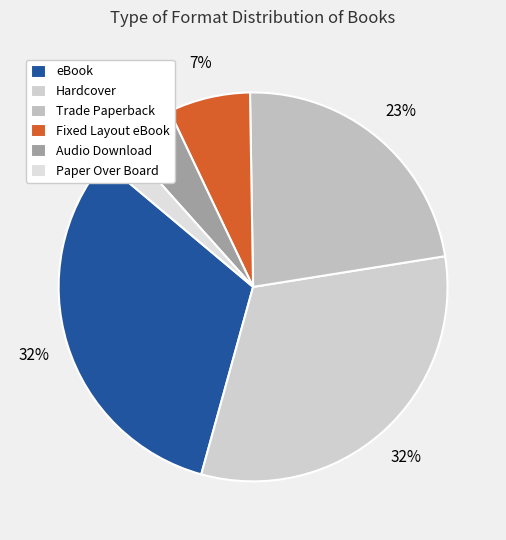

To the nearest percent, what is the difference between the eBook and Fixed Layout eBook slice percentages?

25%